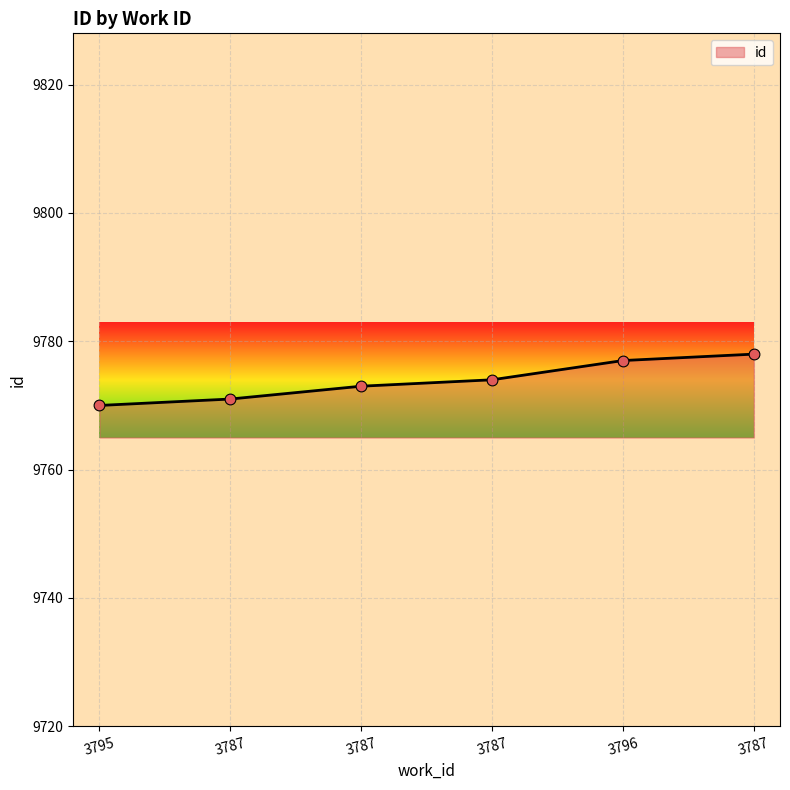

Between 3787 and 3795, which is larger?

3787